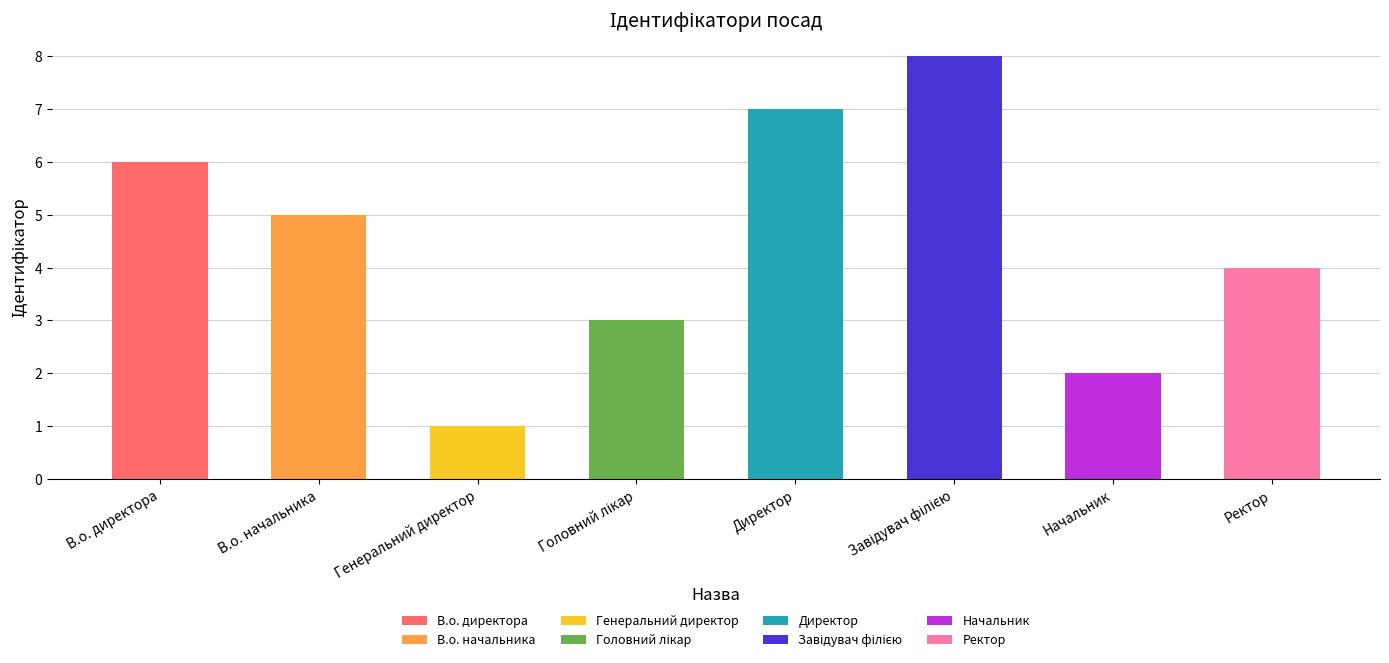

What is the greatest value displayed?

8